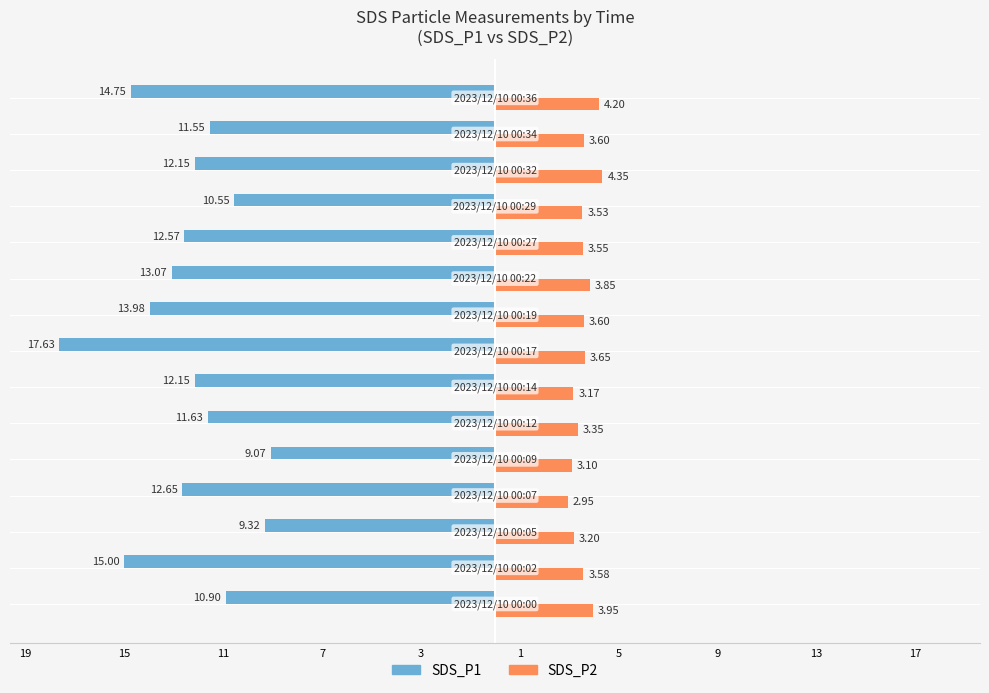

What are all the series names shown in the legend?

SDS_P1, SDS_P2